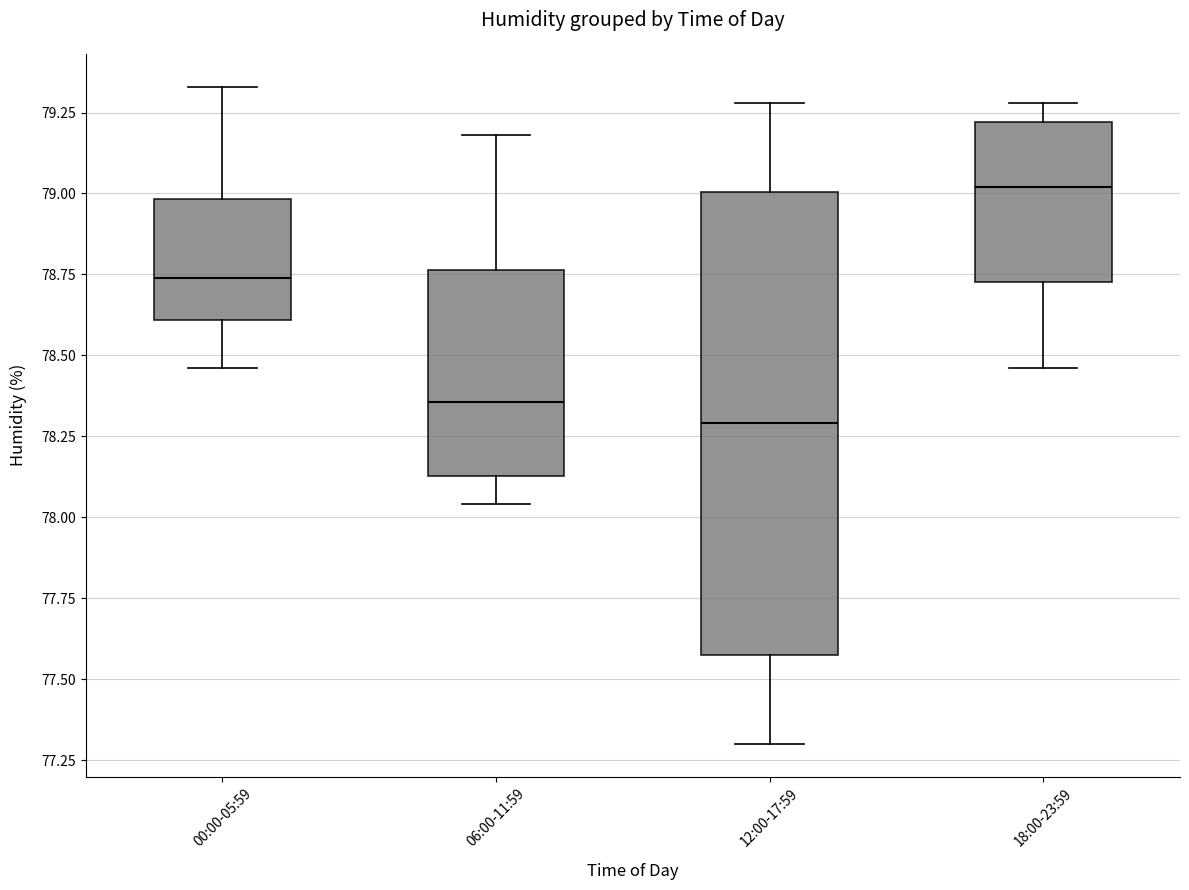

Where does the upper whisker of the box for 00:00-05:59 end on the y-axis? The values are not printed on the chart, so give them approximately, as read against the axis.

79.35